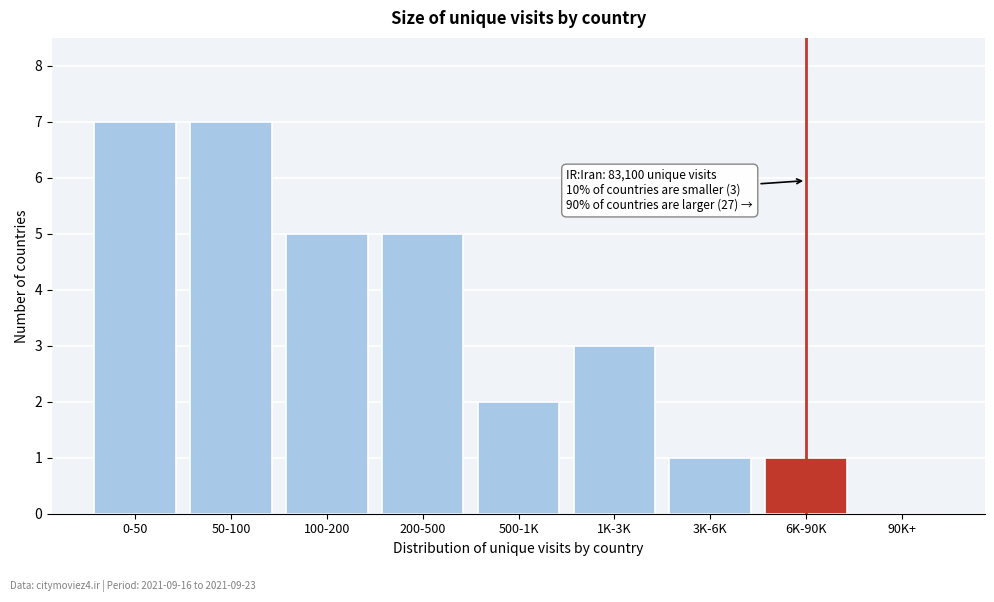

Reading left to right, transcribe all the data shown in this chart.

0-50=7	50-100=7	100-200=5	200-500=5	500-1K=2	1K-3K=3	3K-6K=1	6K-90K=1	90K+=0